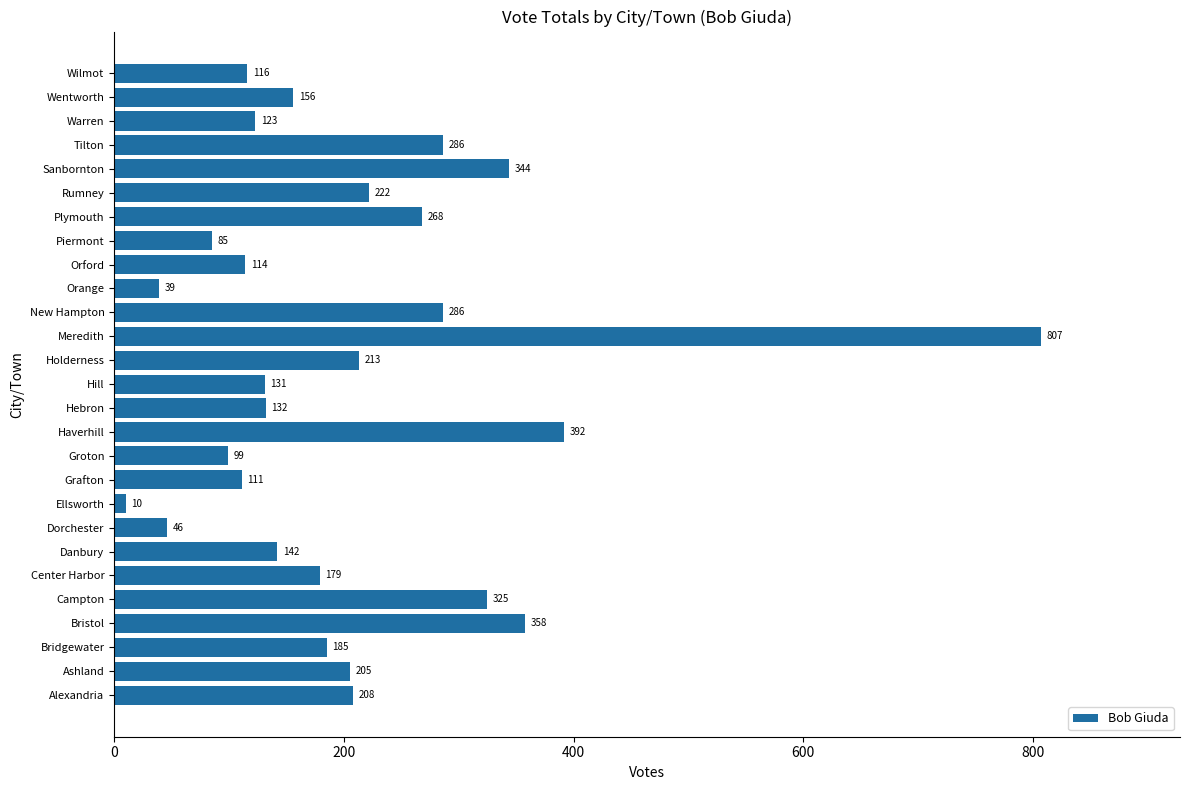

What is the difference between the maximum and minimum values?

797